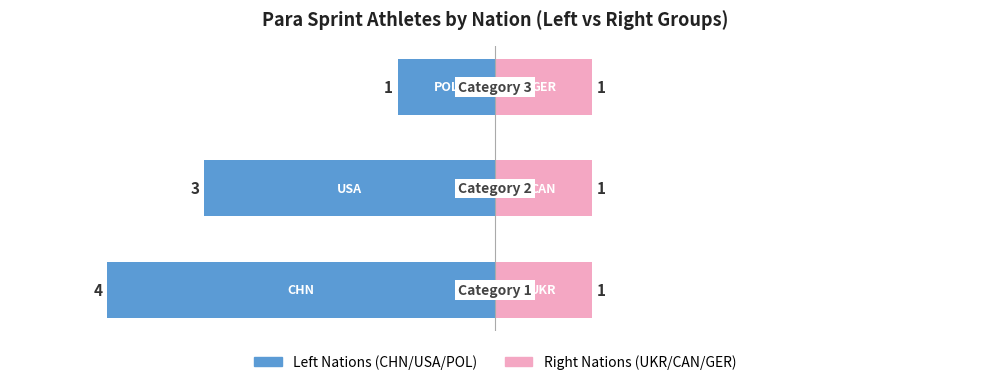

How many groups of bars are there?

3